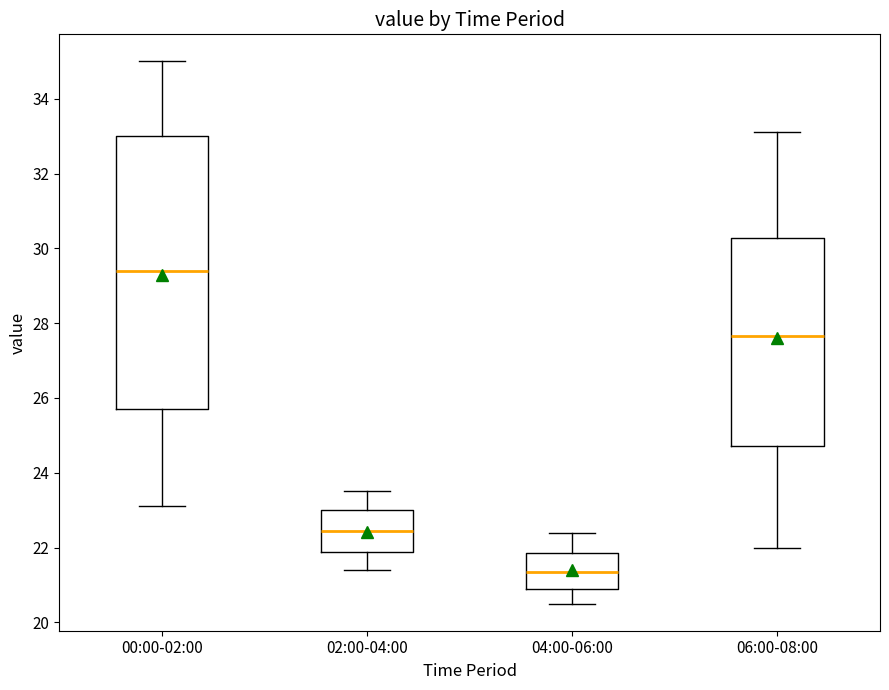

Where does the lower whisker of the box for 00:00-02:00 end on the y-axis? The values are not printed on the chart, so give them approximately, as read against the axis.

23.2